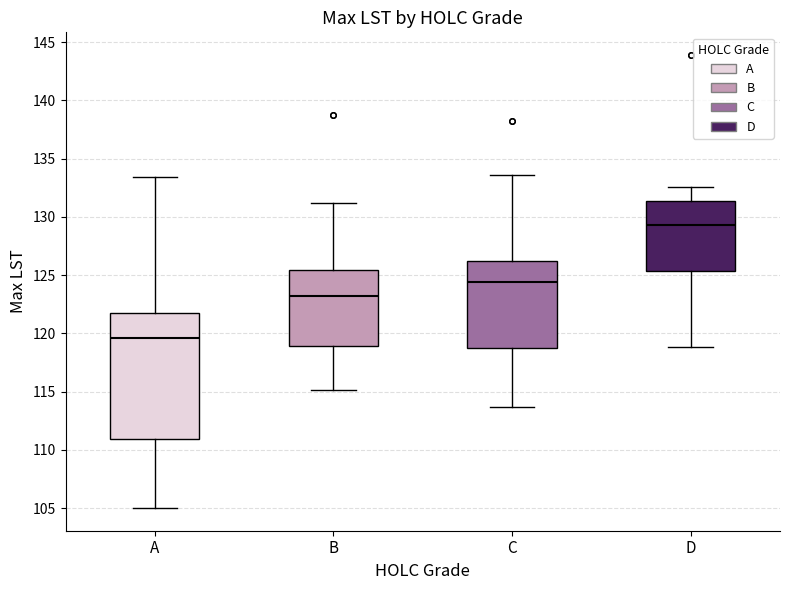

Which box's median line is the highest?

D